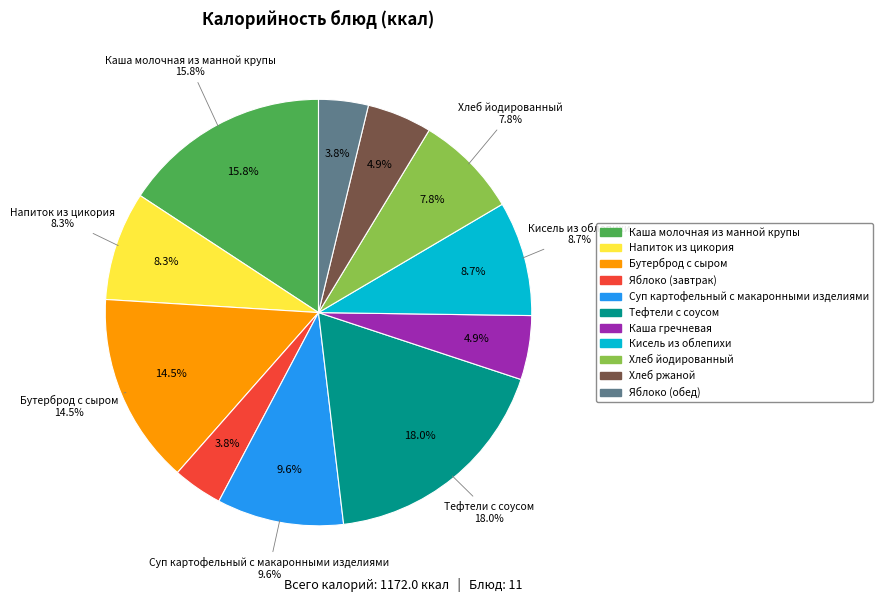

True or false: Яблоко (завтрак) accounts for 4% of the total.

True